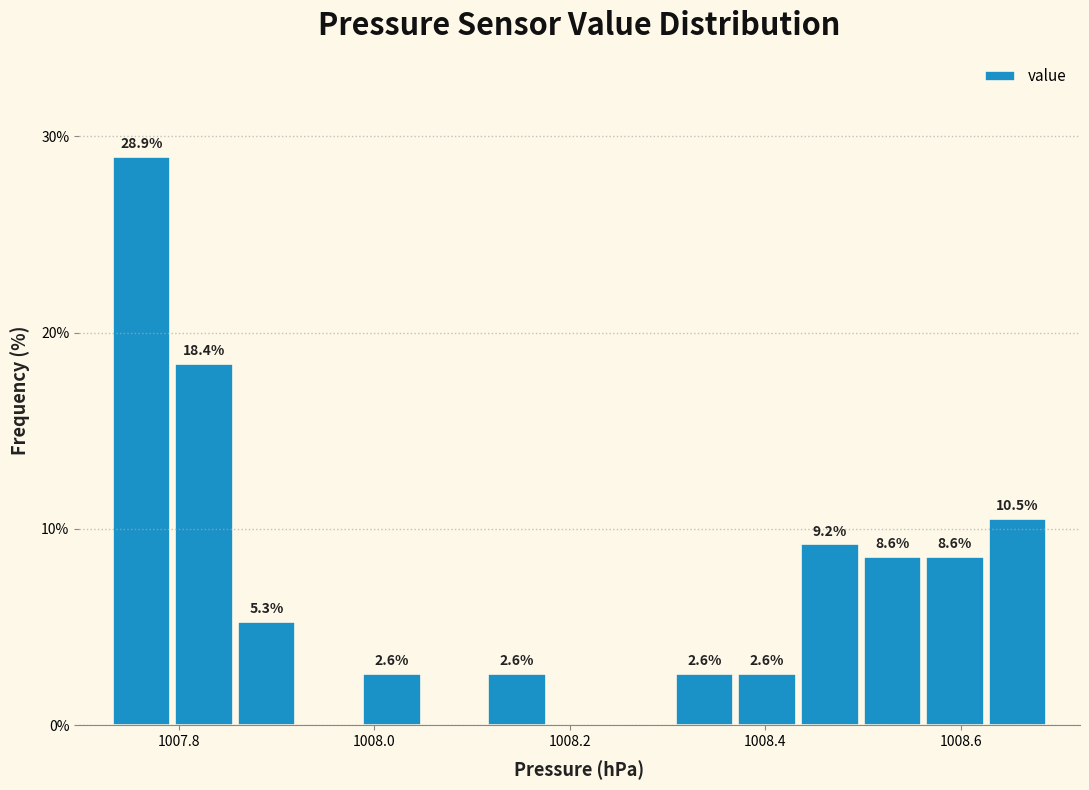

Around what value on the x-axis is the tallest bar? Give the approximate position of its centre, as read against the axis.

1007.76